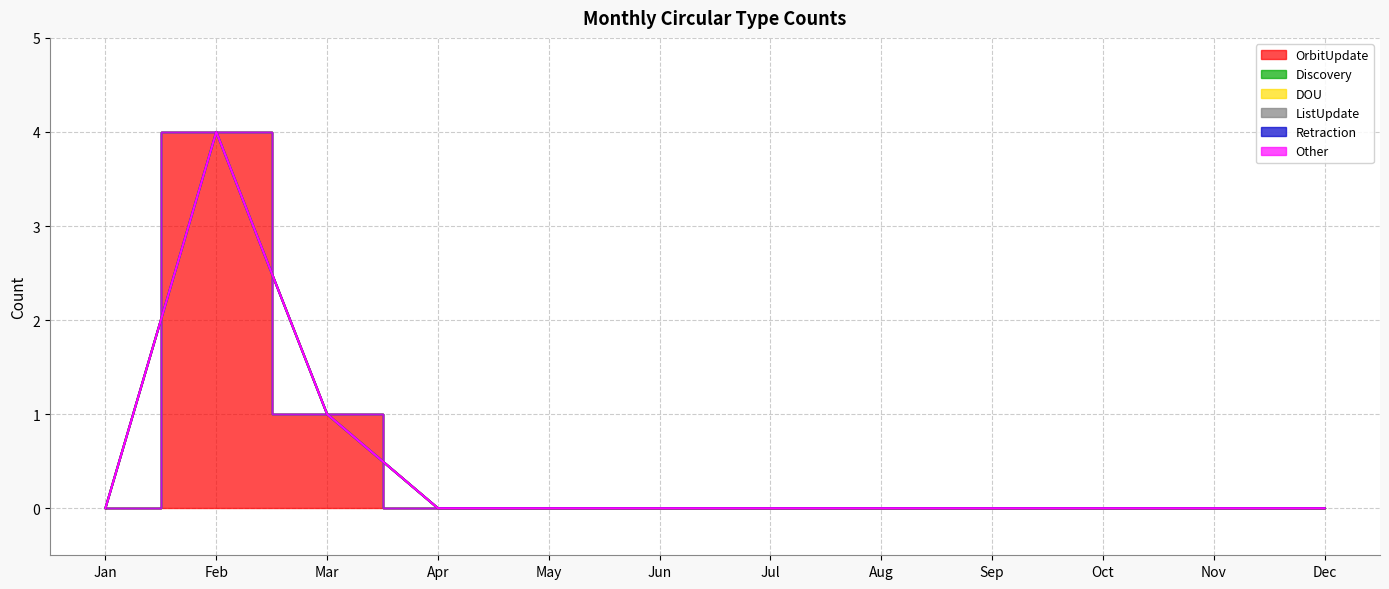

Reading right to left, list all the values displayed in this chart.

OrbitUpdate: 0	0	0	0	0	0	0	0	0	1	4	0
Discovery: 0	0	0	0	0	0	0	0	0	0	0	0
DOU: 0	0	0	0	0	0	0	0	0	0	0	0
ListUpdate: 0	0	0	0	0	0	0	0	0	0	0	0
Retraction: 0	0	0	0	0	0	0	0	0	0	0	0
Other: 0	0	0	0	0	0	0	0	0	0	0	0